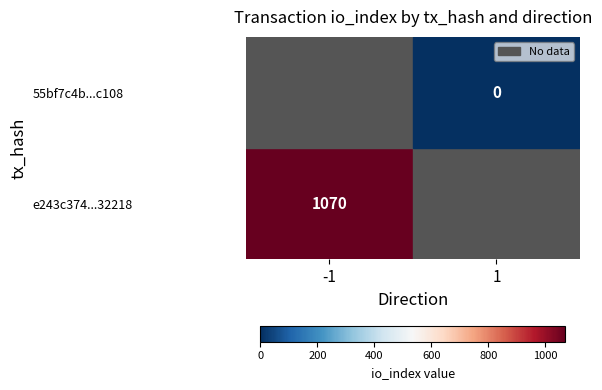

How many data points in 55bf7c4bcf1b51e6863f465b6906ca65e3c4c10 are less than 1?

1